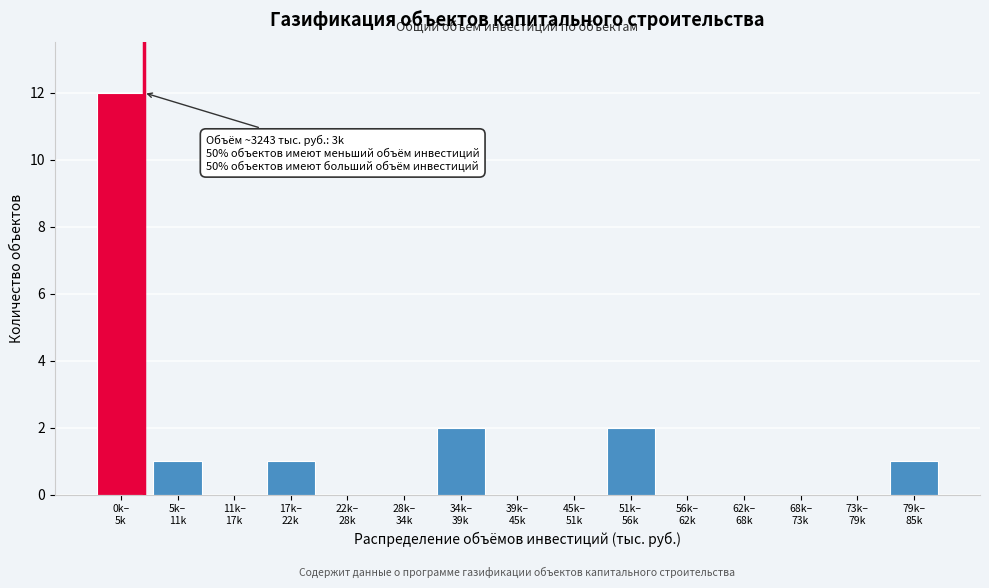

What is the greatest value displayed?

12